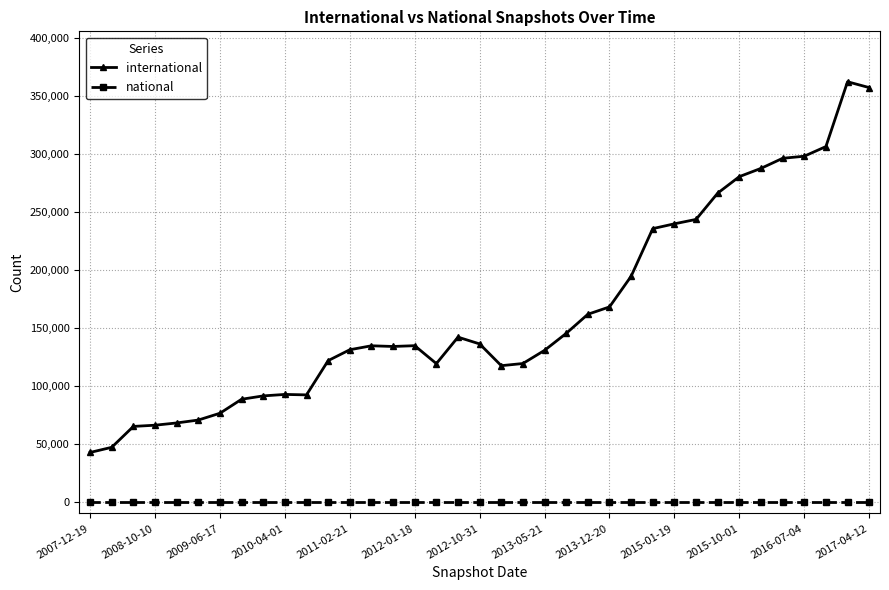

How many lines are shown in the chart?

2